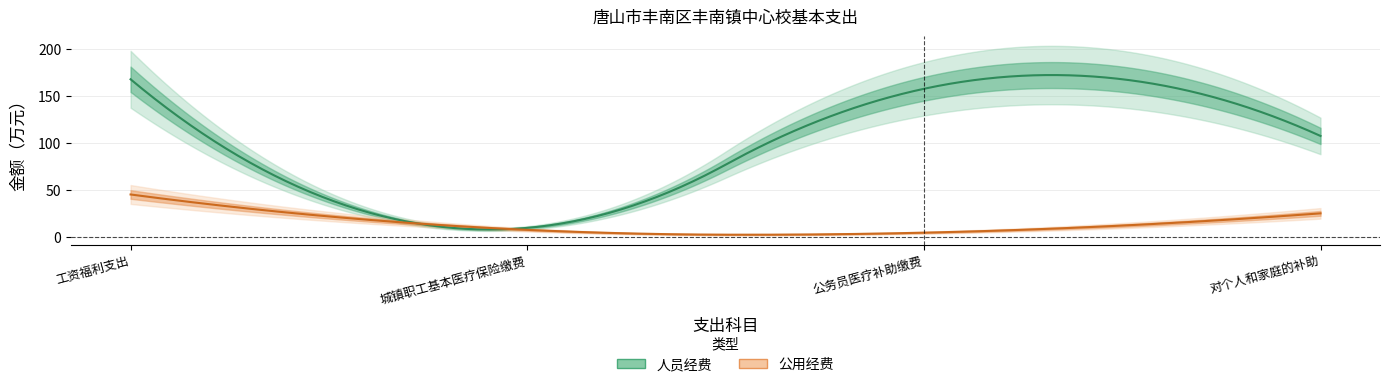

What is the difference between the maximum and minimum values in the 人员经费 series?

157.4